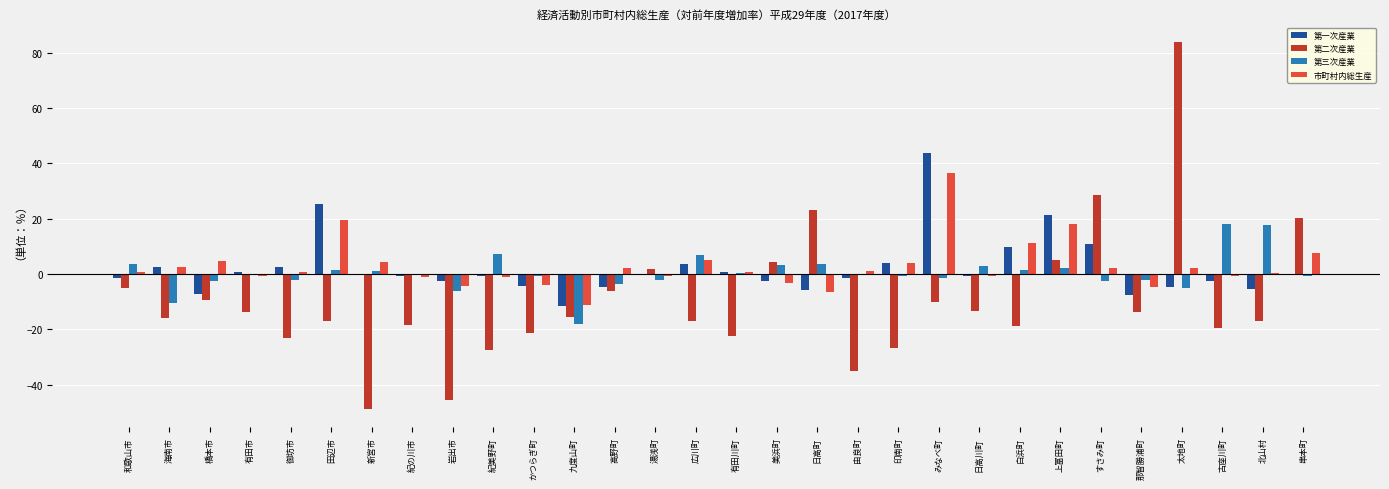

What is the greatest value displayed?

84.0